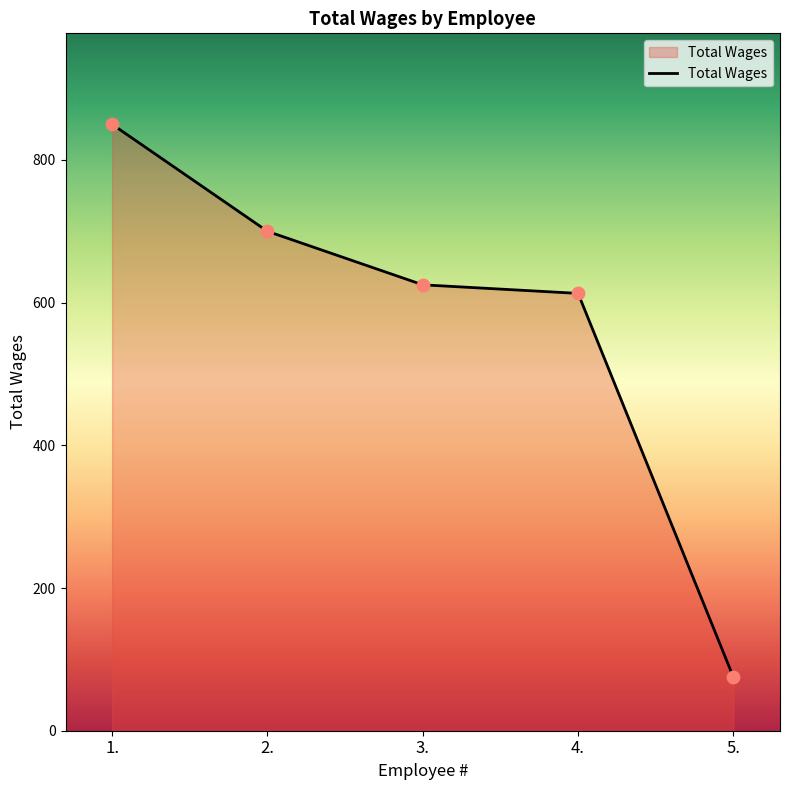

What is the change in value from 3. to 5.?

-550